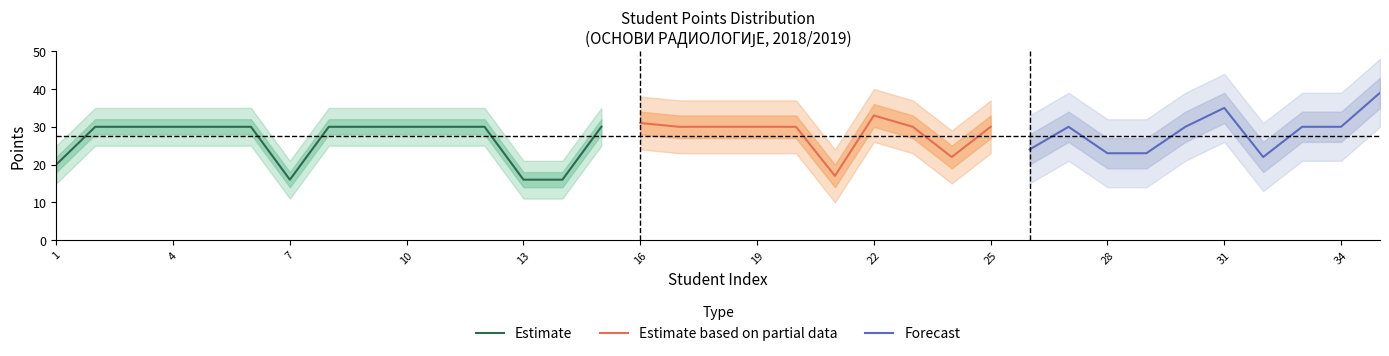

Count the number of categories in the chart.

35